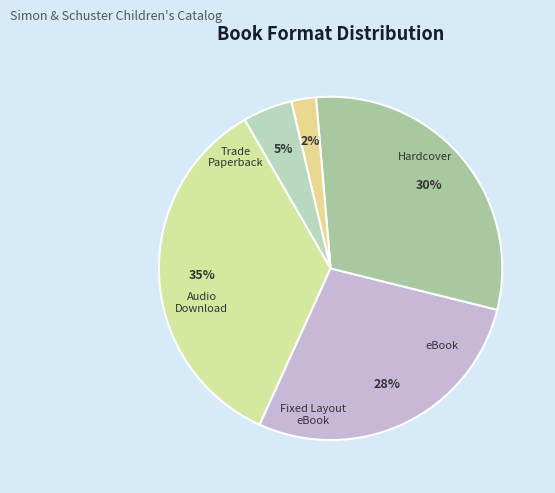

What is the ratio of the value at Fixed Layout eBook to the value at eBook?

0.1